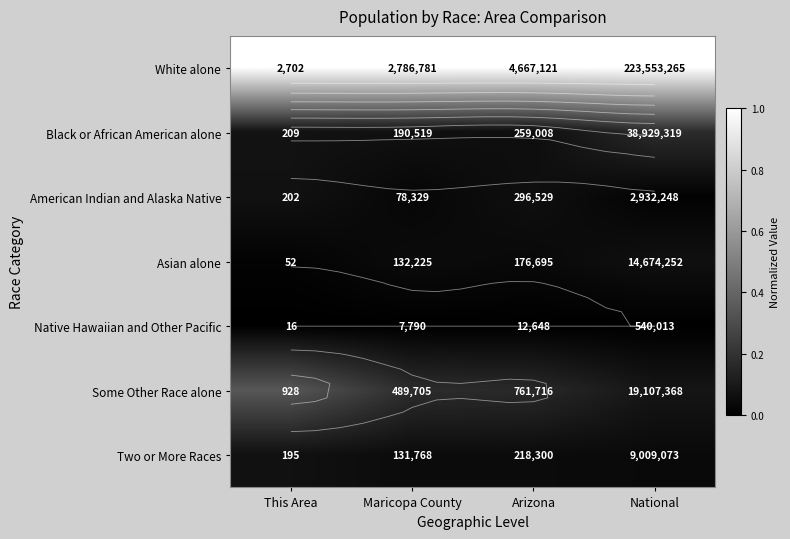

At which category does the chart reach its minimum across all series?

This Area